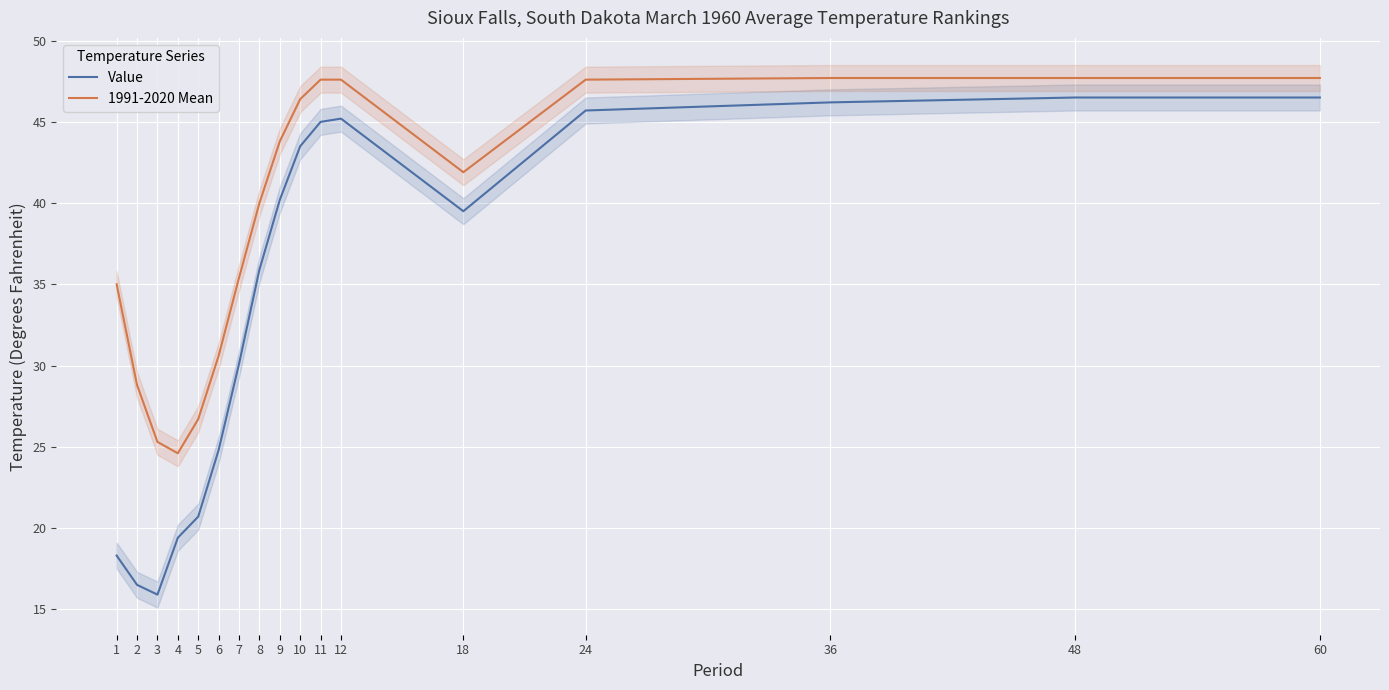

Which series has the widest spread of values?

Value